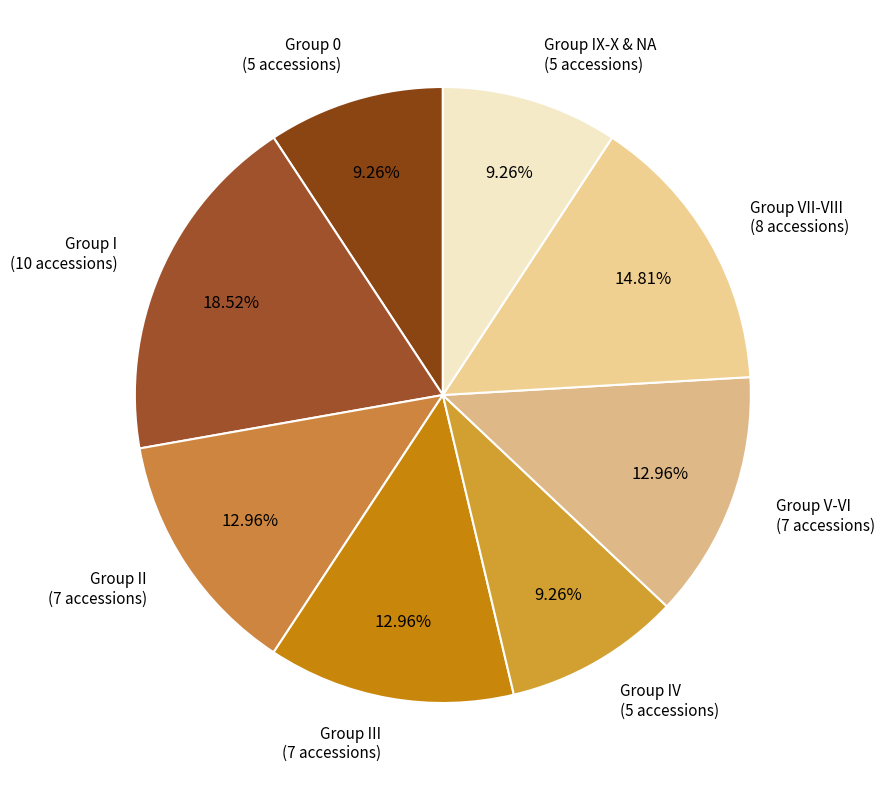

Count the number of slices in the pie.

8